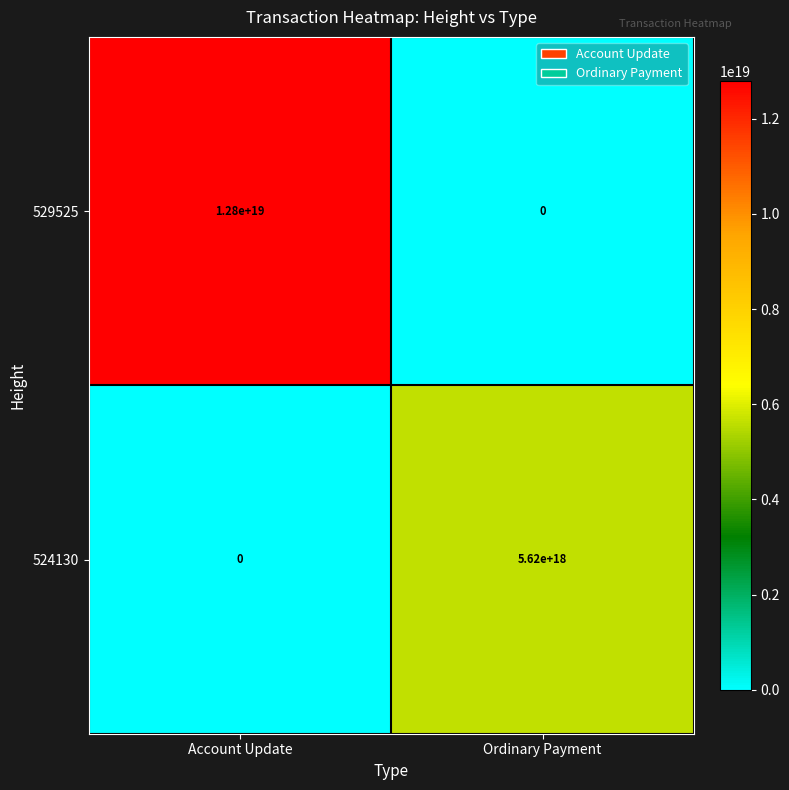

At which label is 524130 closest to 2810000000000000000?

Account Update